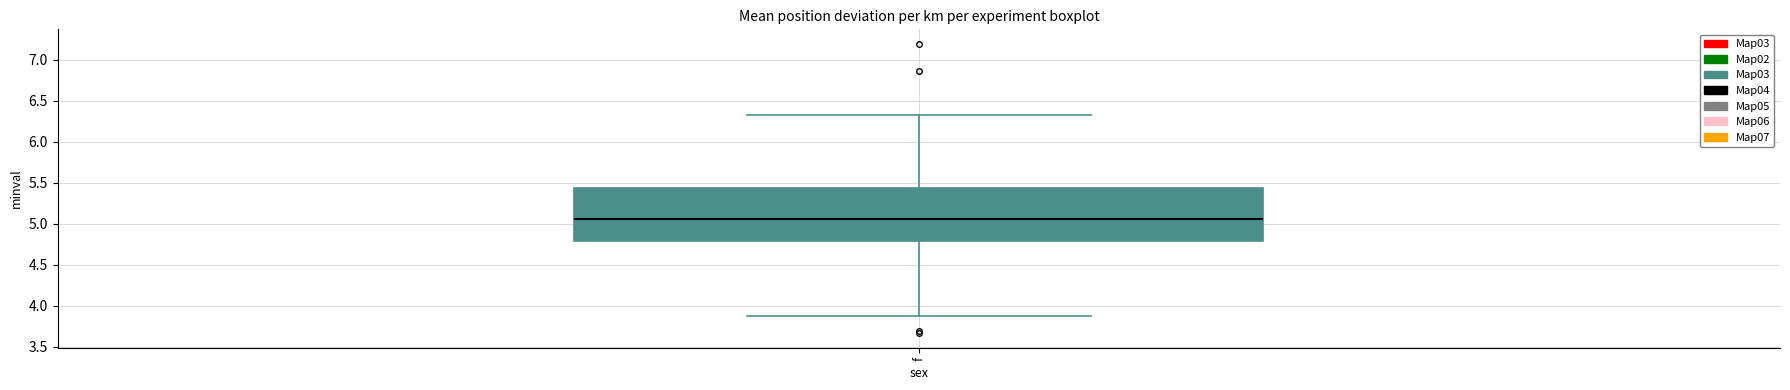

Transcribe this box plot: give where the median line is, the range the box spans, and where the two whiskers end, as read against the y-axis. The values are not printed on the chart, so give them approximately, as read against the axis.

median 5.05, box 4.80 to 5.45, whiskers 3.85 to 6.30